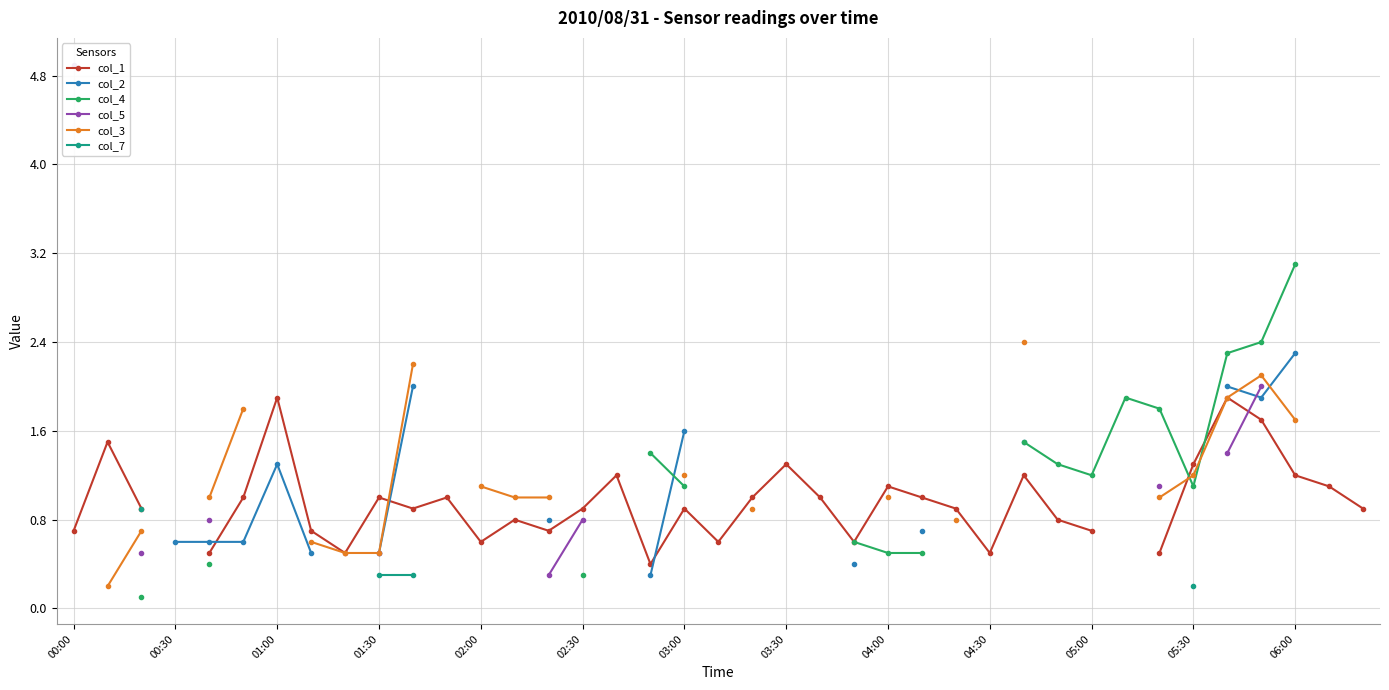

Between 17 and 33, which series saw the biggest shift?

col_1